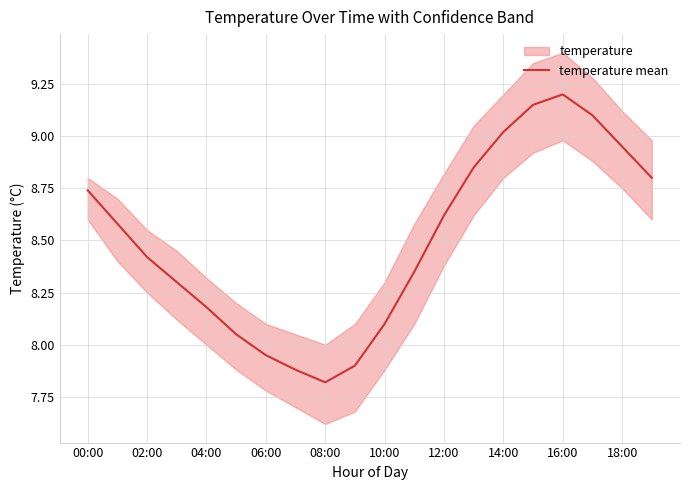

How many points are lower than both their immediate neighbors (excluding endpoints)?

1